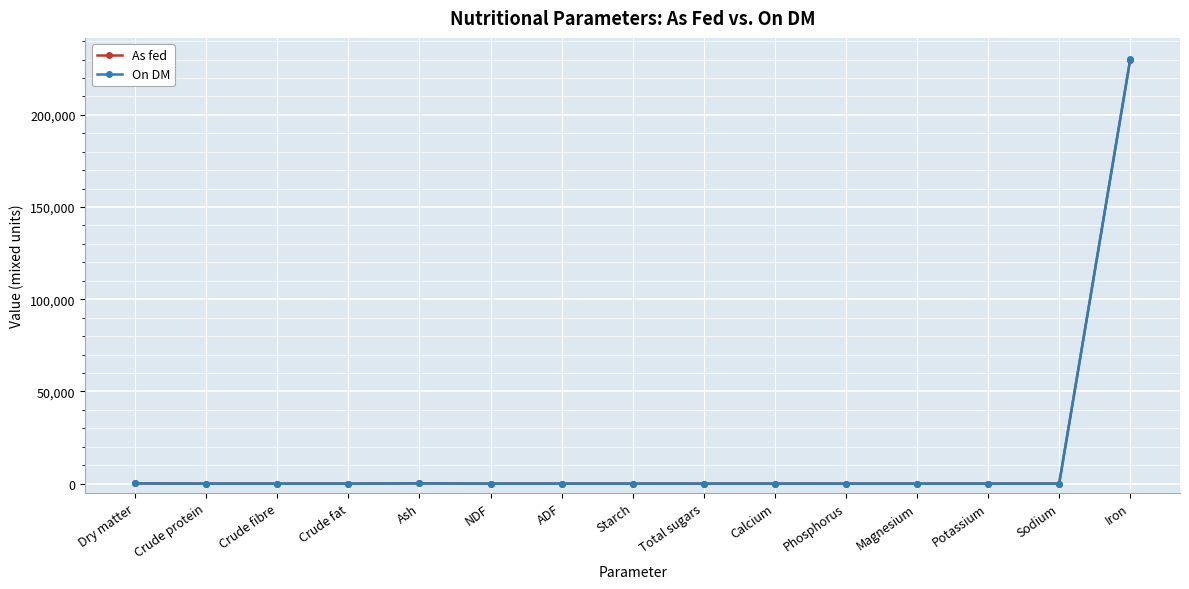

At which category does the chart reach its peak across all series?

Iron